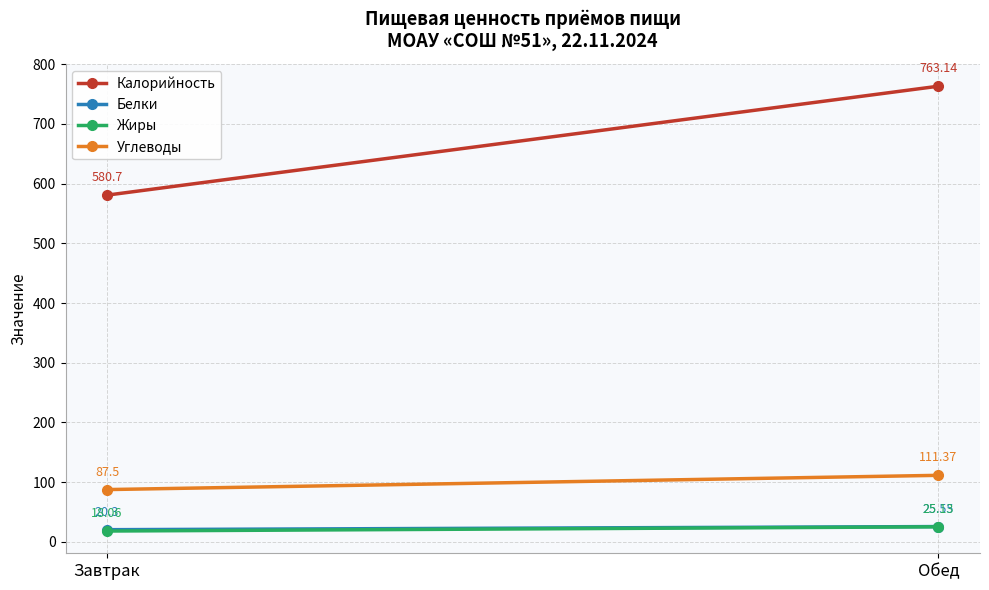

How many data points does each series have?

2